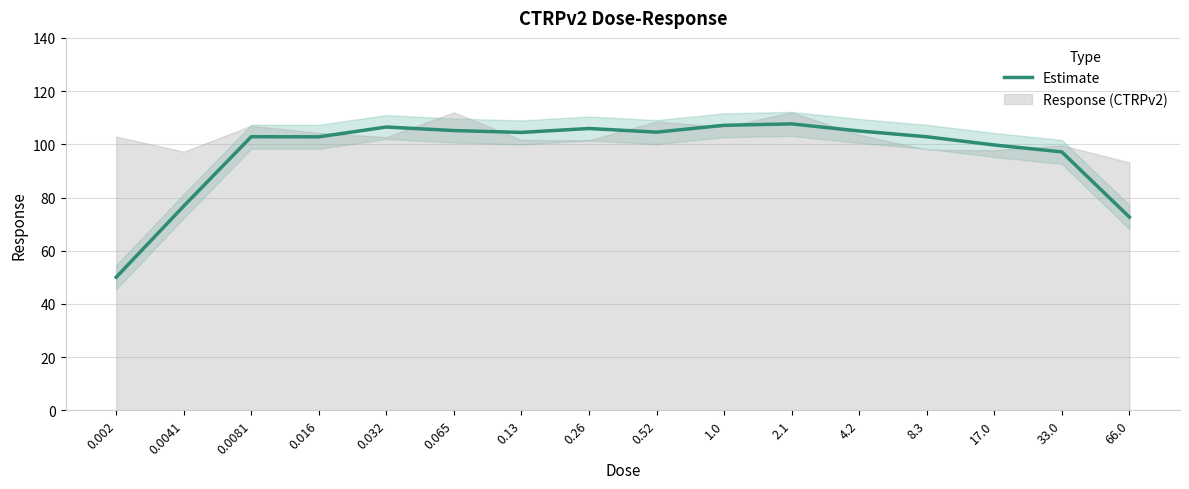

At which label does the data first exceed 104?

0.032